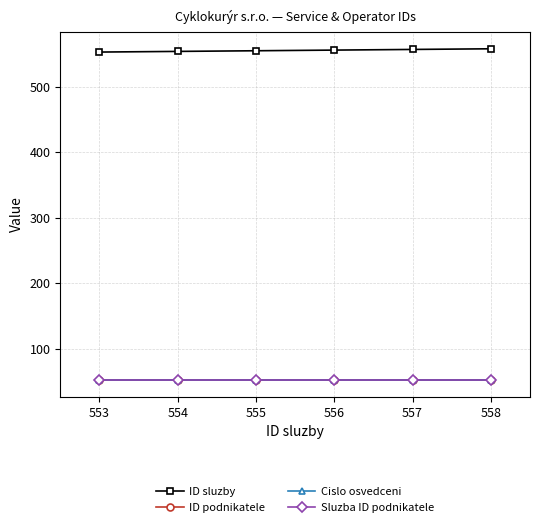

Is this an area chart (filled region under the line)?

No